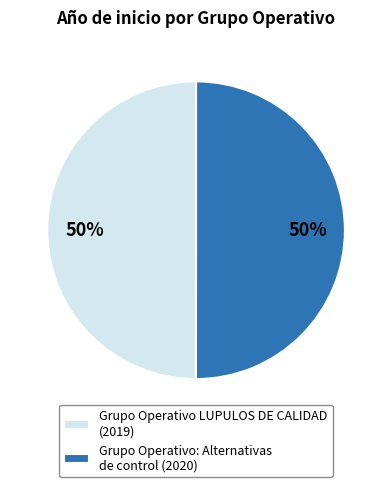

Approximately how many times larger is the value at Grupo Operativo: Alternativas de control (2020) compared to Grupo Operativo LUPULOS DE CALIDAD (2019)?

1.0